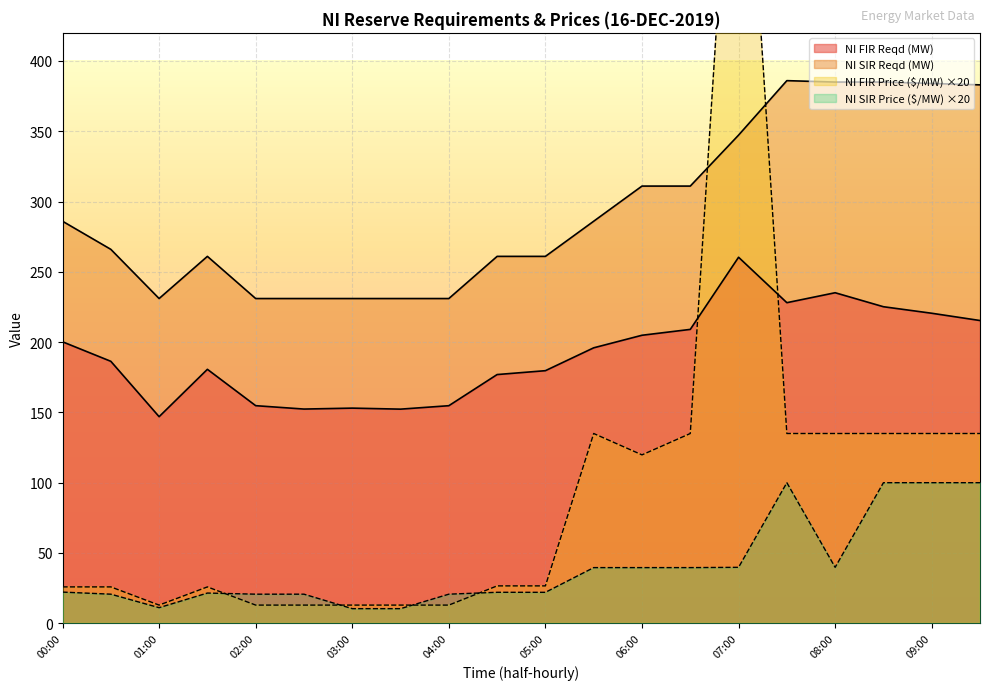

What is the label of the 7th point from the left?

03:00